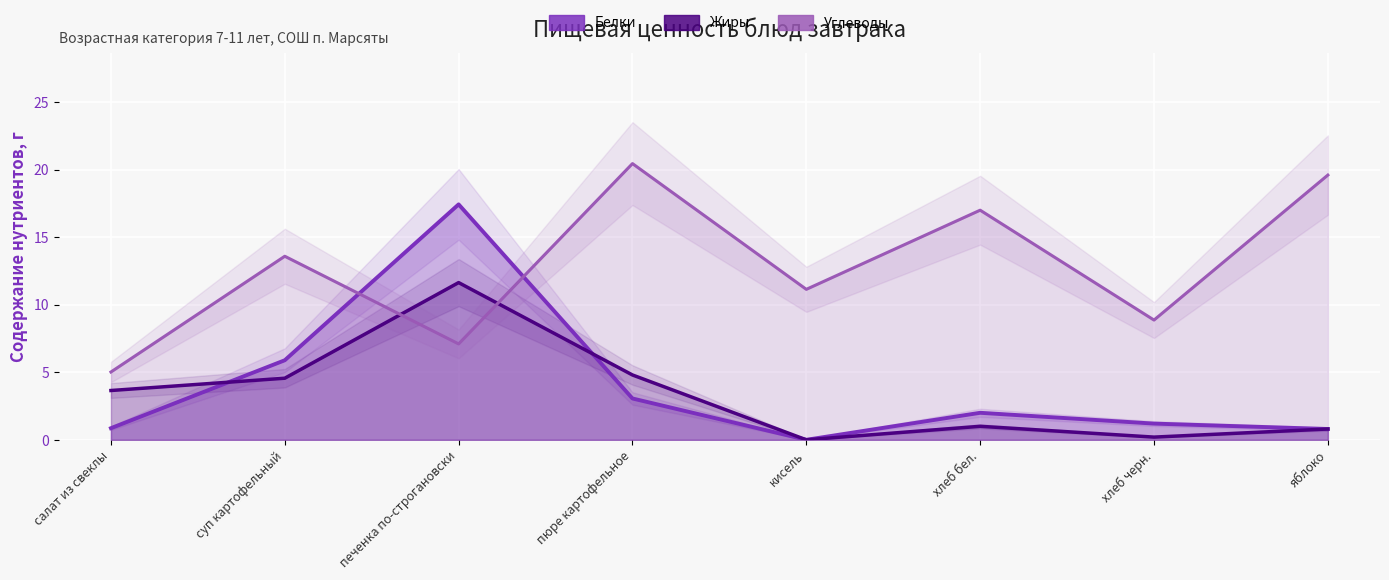

What is the total value across all series at пюре картофельное?

28.3